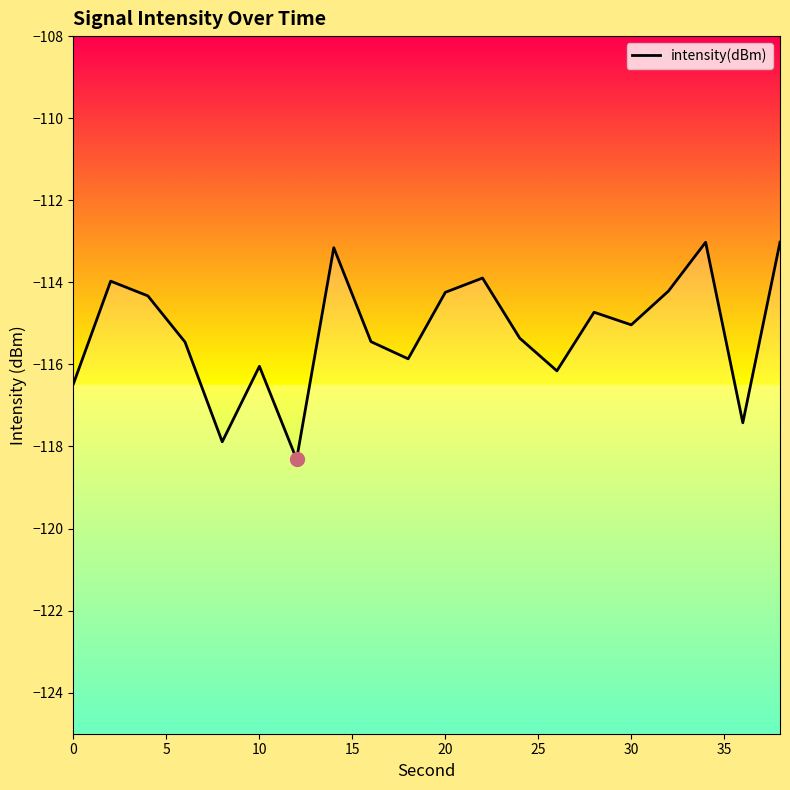

True or false: the data shows -148.5 at 11.

False